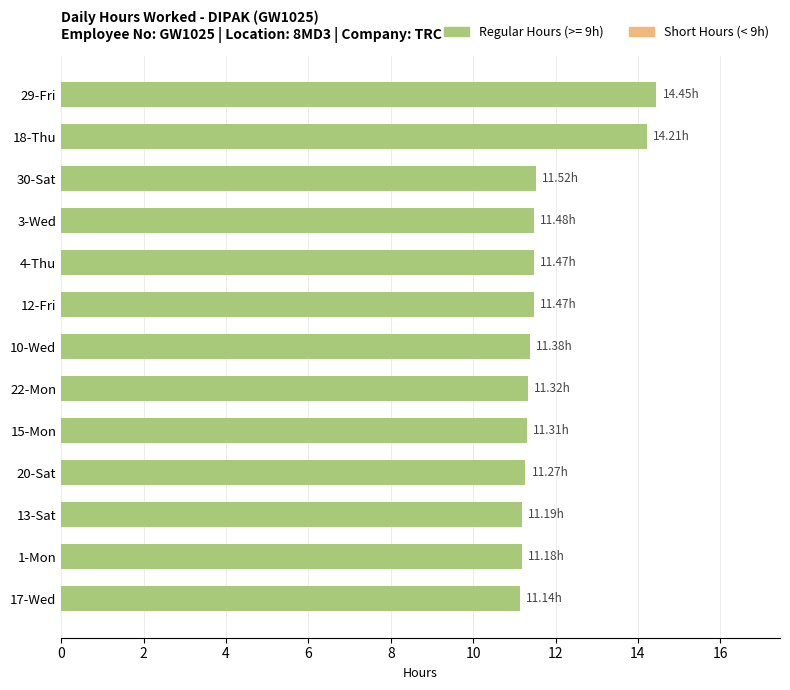

Approximately how many times larger is the value at 18-Thu compared to 20-Sat?

1.3